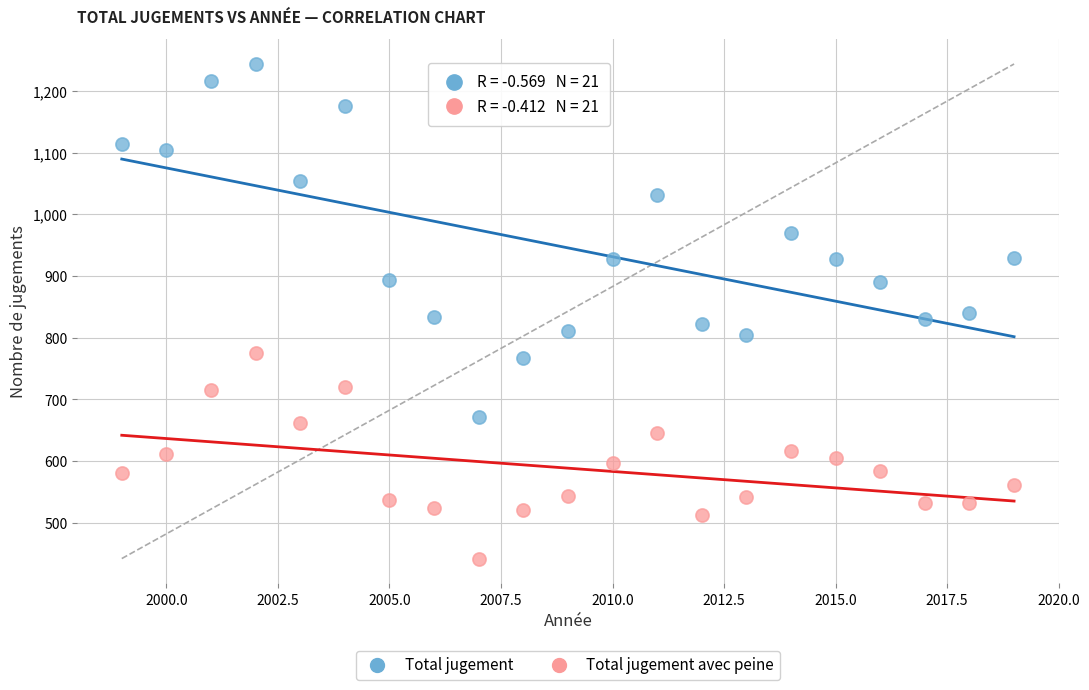

Across all data points, what is the range of X values (max minus min)?

20